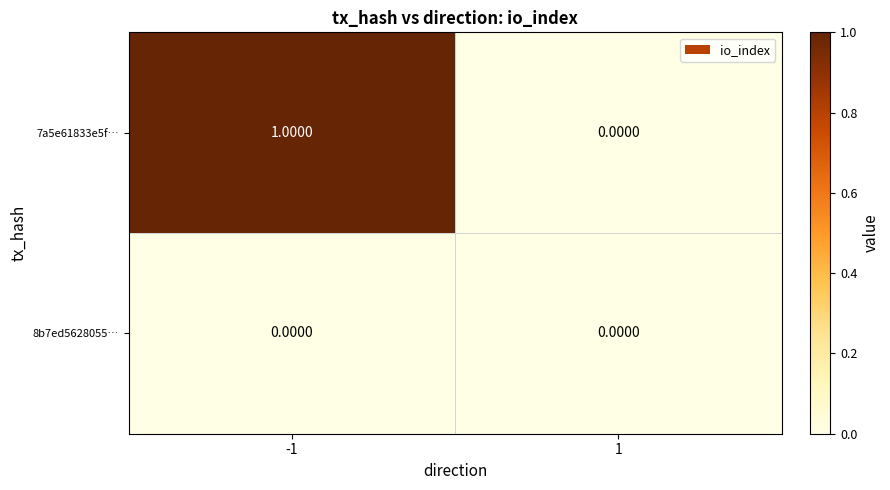

At which category is the sum across all series the highest?

-1